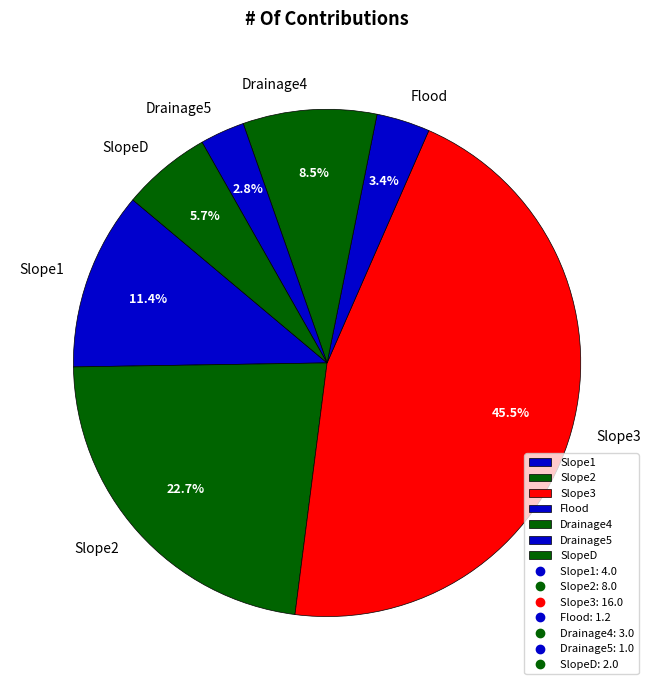

True or false: Slope2 accounts for 37% of the total.

False